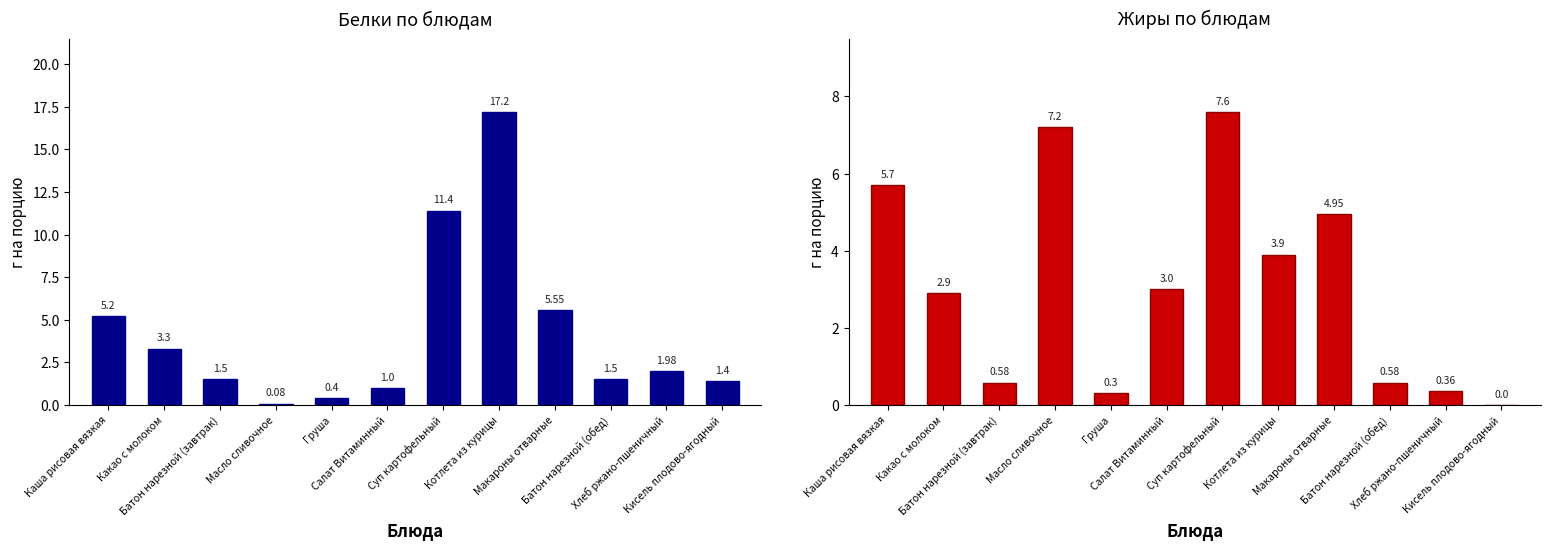

List the series in order of their overall mean, lowest first.

Жиры, Белки